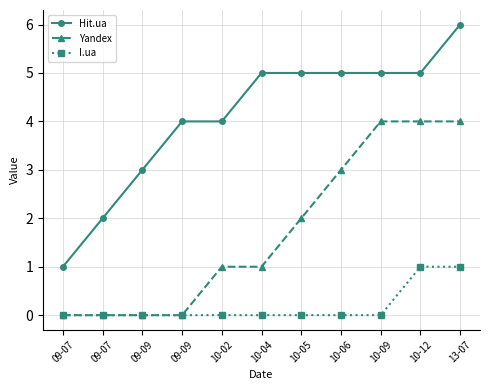

At which category is the sum across all series the highest?

13-07